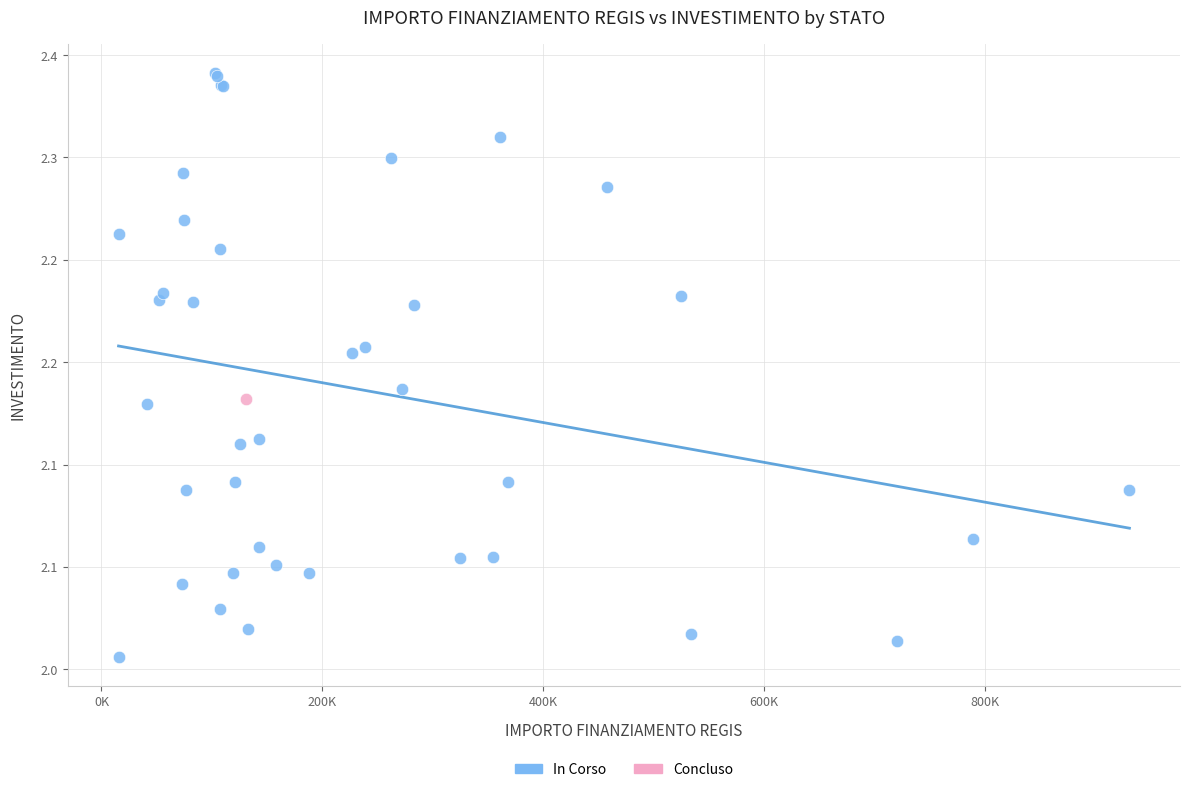

What are all the series names shown in the legend?

In Corso, Concluso